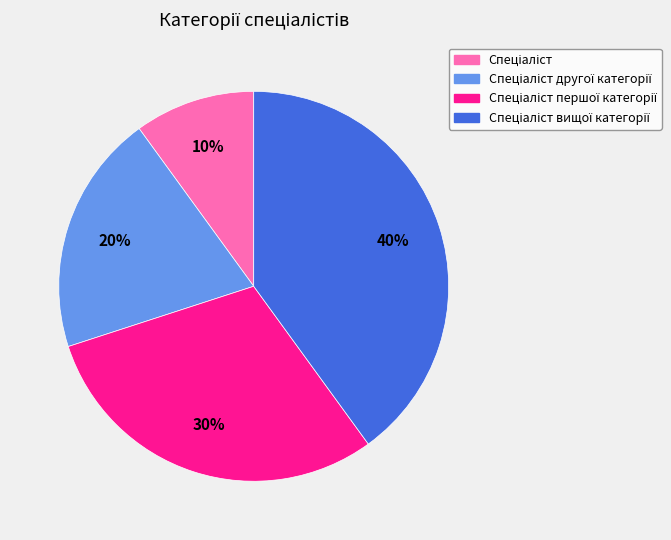

Does any single category account for the majority?

No